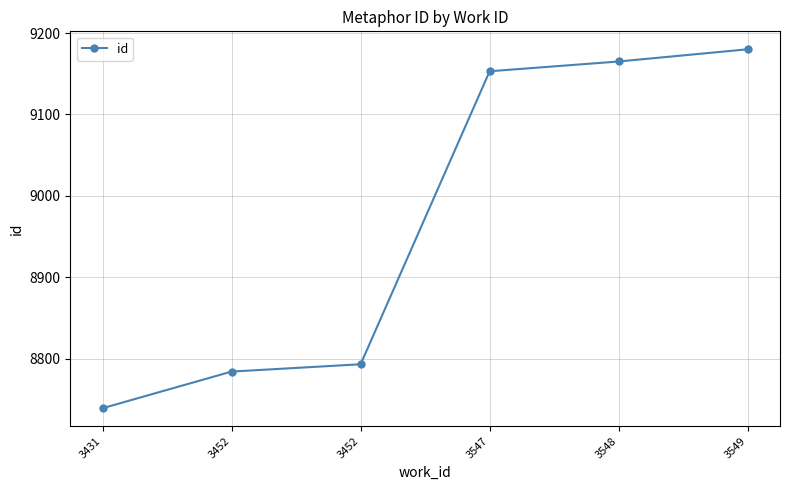

Reading right to left, transcribe all the data shown in this chart.

3549=9180	3548=9165	3547=9153	3452=8793	3452=8784	3431=8739